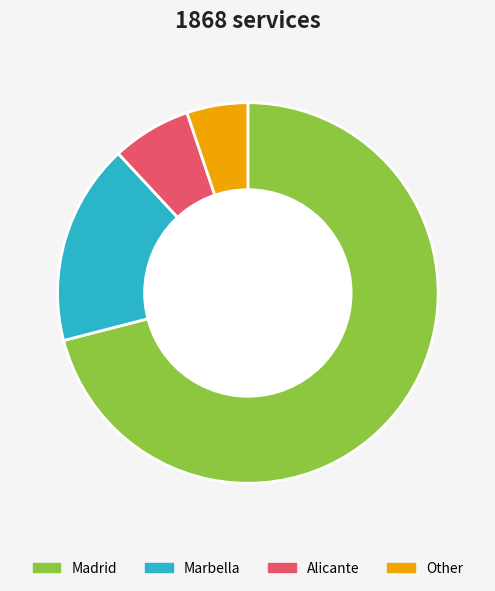

How many slices are in this pie chart?

4